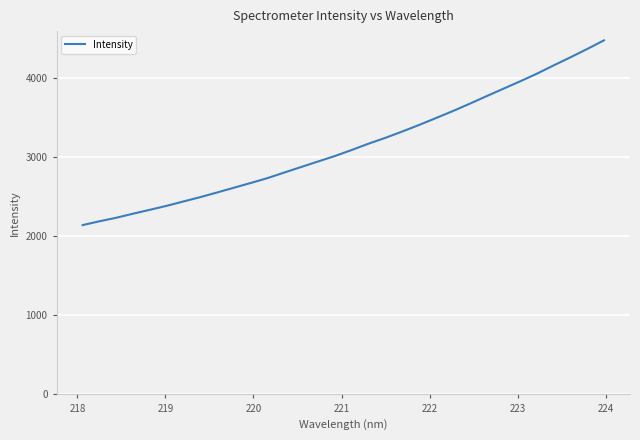

What is the greatest value displayed?

4476.1